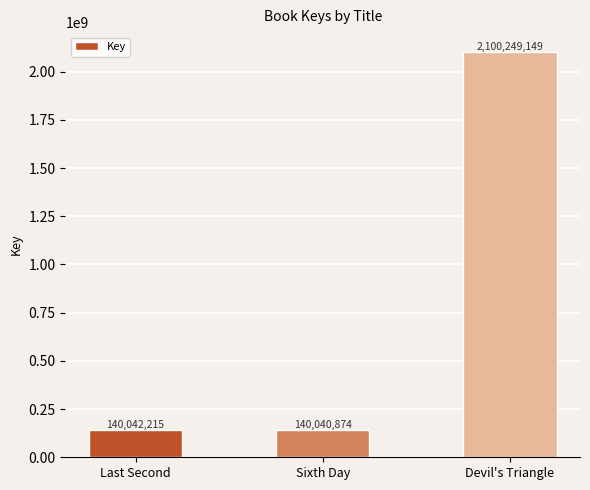

What is the approximate value at Sixth Day?

140040874